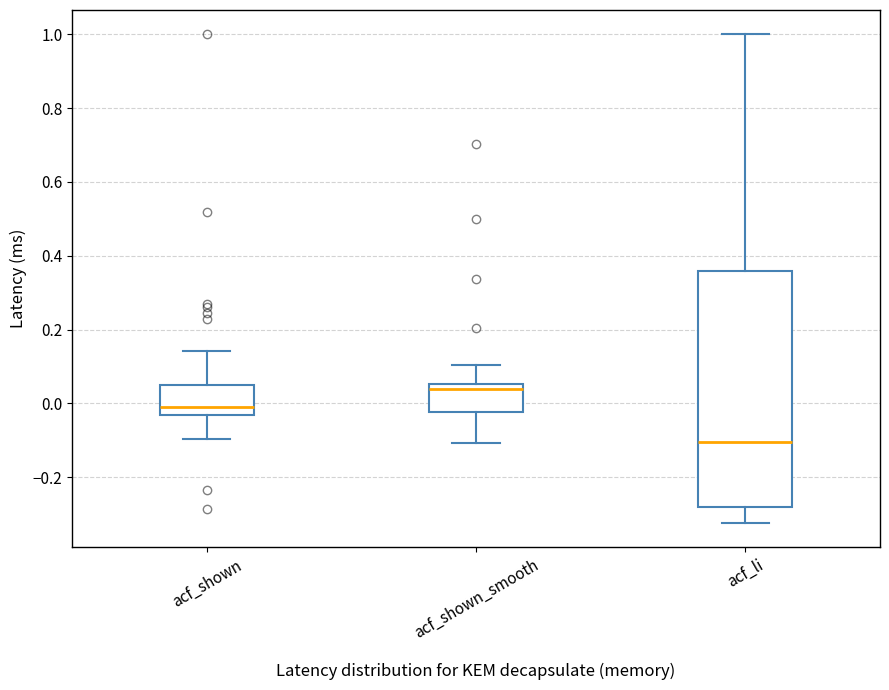

Reading left to right, read every box against the y-axis: the position of its median line, the range the box covers, and the ends of its whiskers. The values are not printed on the chart, so give them approximately, as read against the axis.

acf_shown: median -0.02, box -0.04 to 0.04, whiskers -0.10 to 0.14
acf_shown_smooth: median 0.04, box -0.02 to 0.06, whiskers -0.10 to 0.10
acf_li: median -0.10, box -0.28 to 0.36, whiskers -0.32 to 1.00